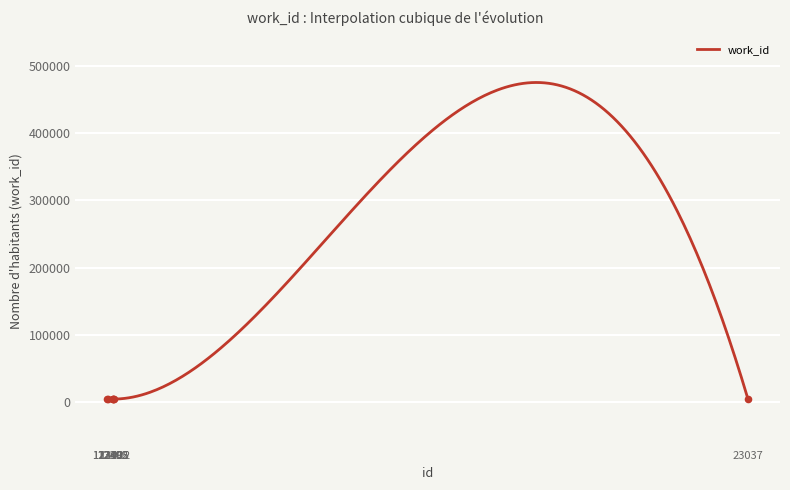

What is the change in value from 12398 to 12422?

+9